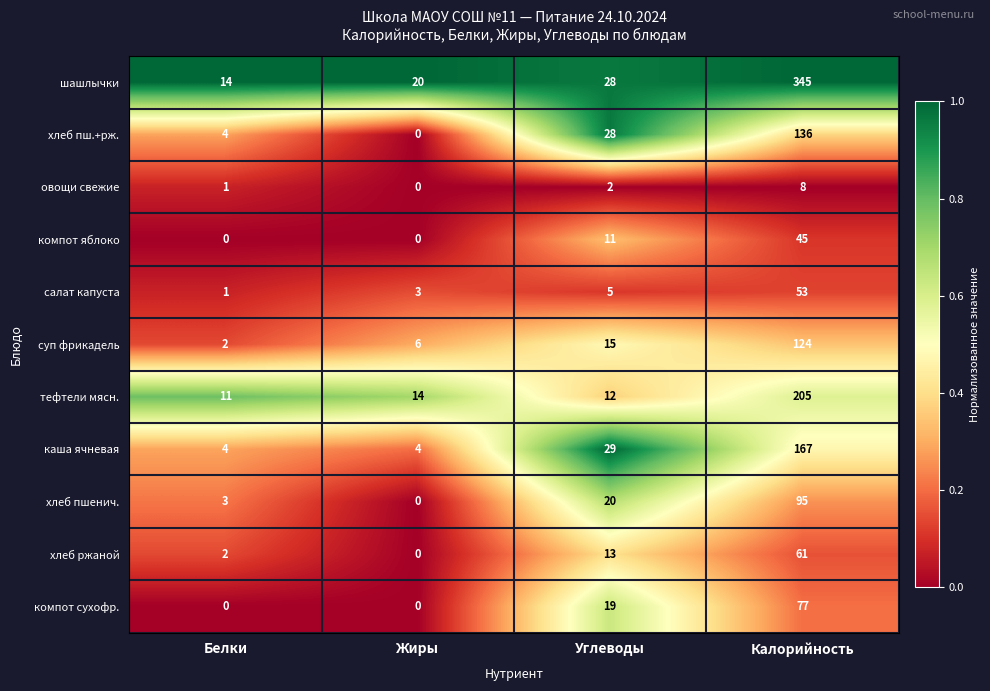

What is the average value of the овощи свежие series?

3